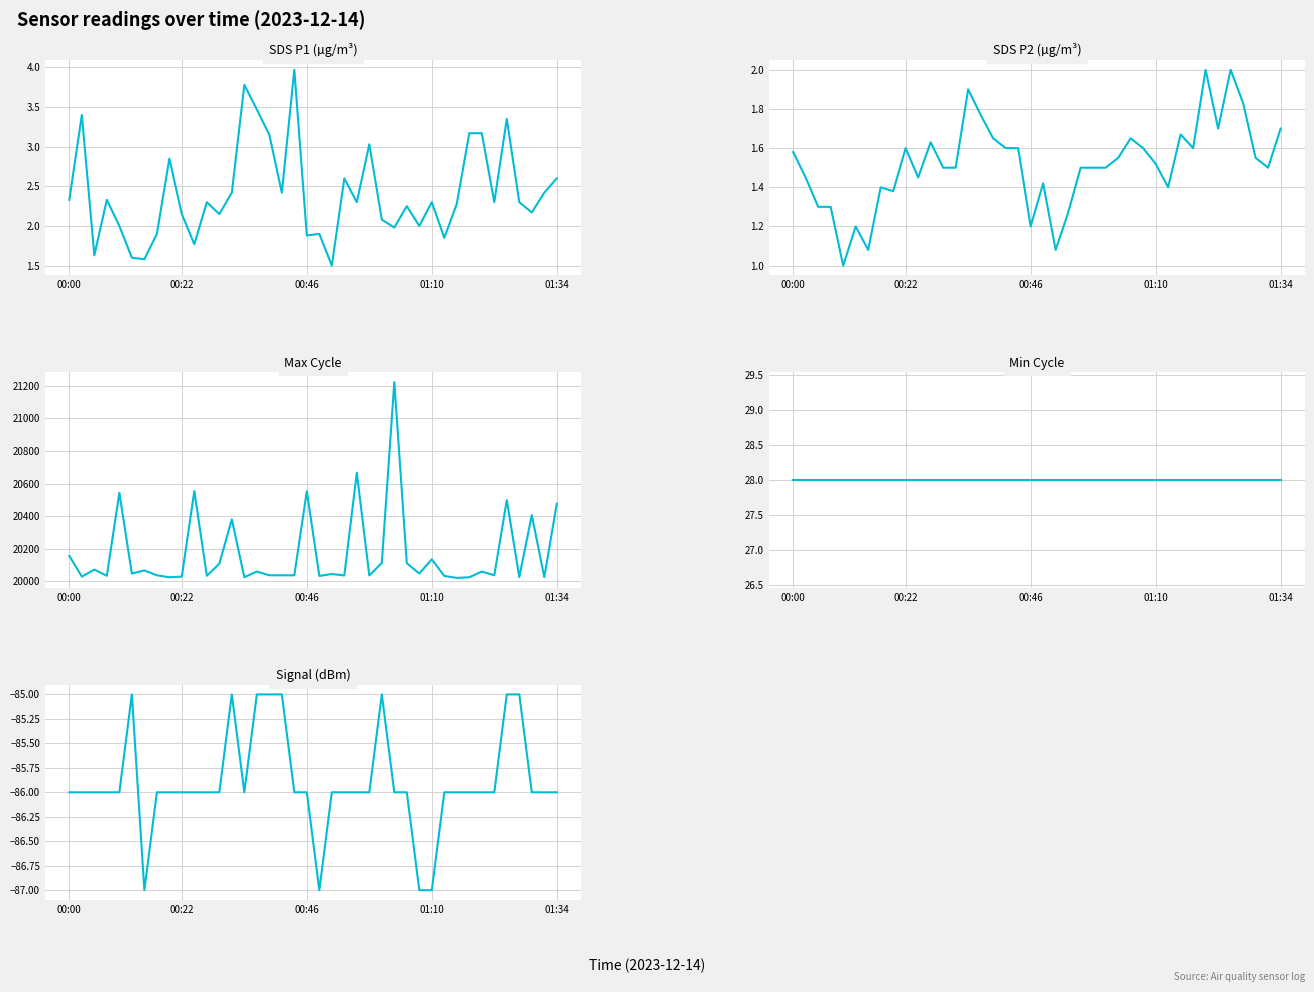

In Max_cycle, how many points are higher than both neighbors (excluding endpoints)?

14